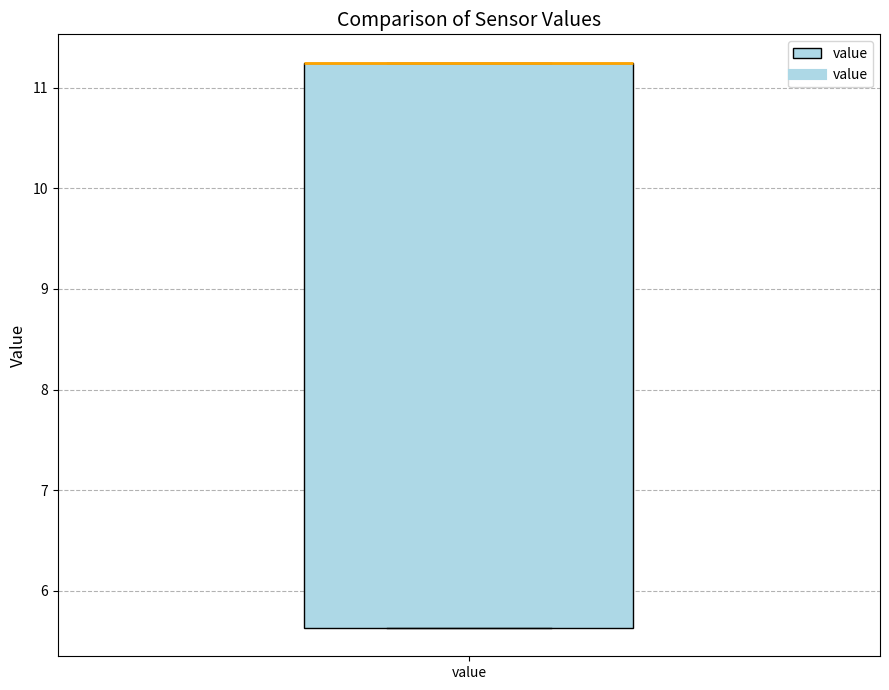

Where is the upper edge of the box for value on the y-axis? The values are not printed on the chart, so give them approximately, as read against the axis.

11.3